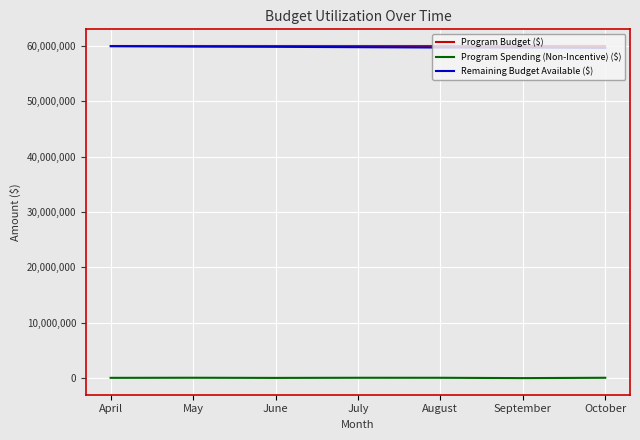

The value of Remaining Budget Available ($) at September is 59710544.1. True or false?

True